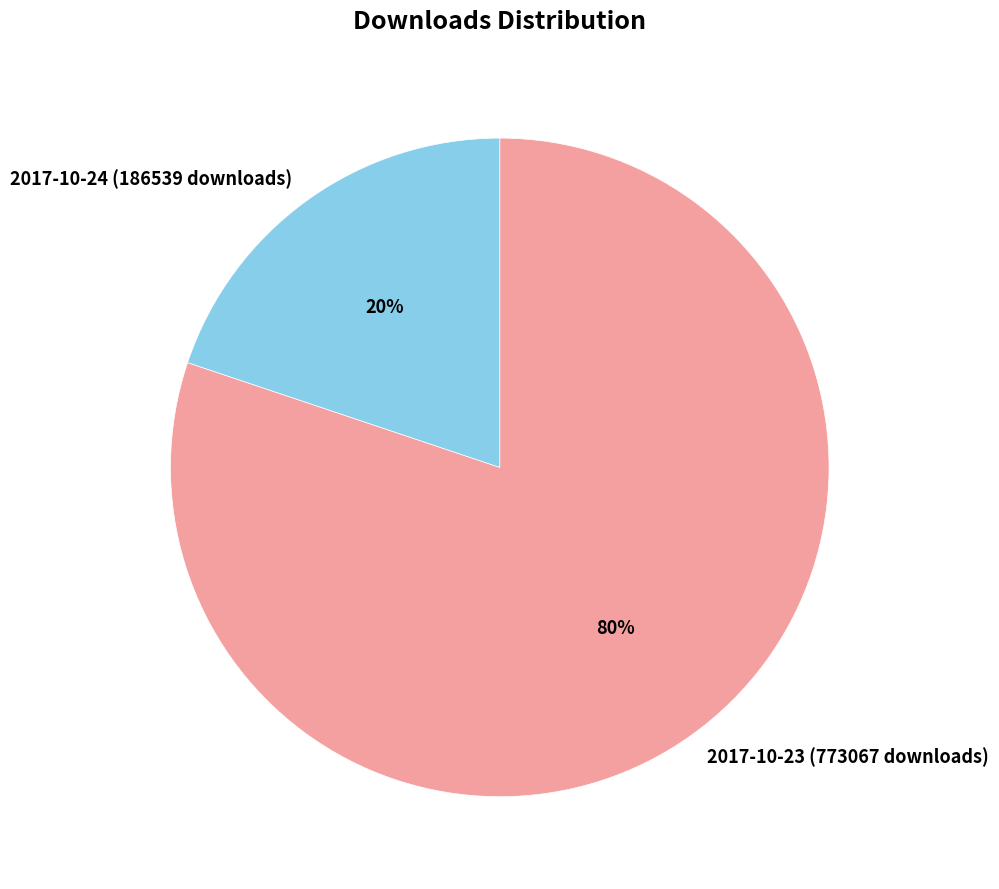

To the nearest percent, what is the combined percentage of 2017-10-24 (186539 downloads) and 2017-10-23 (773067 downloads)?

100%